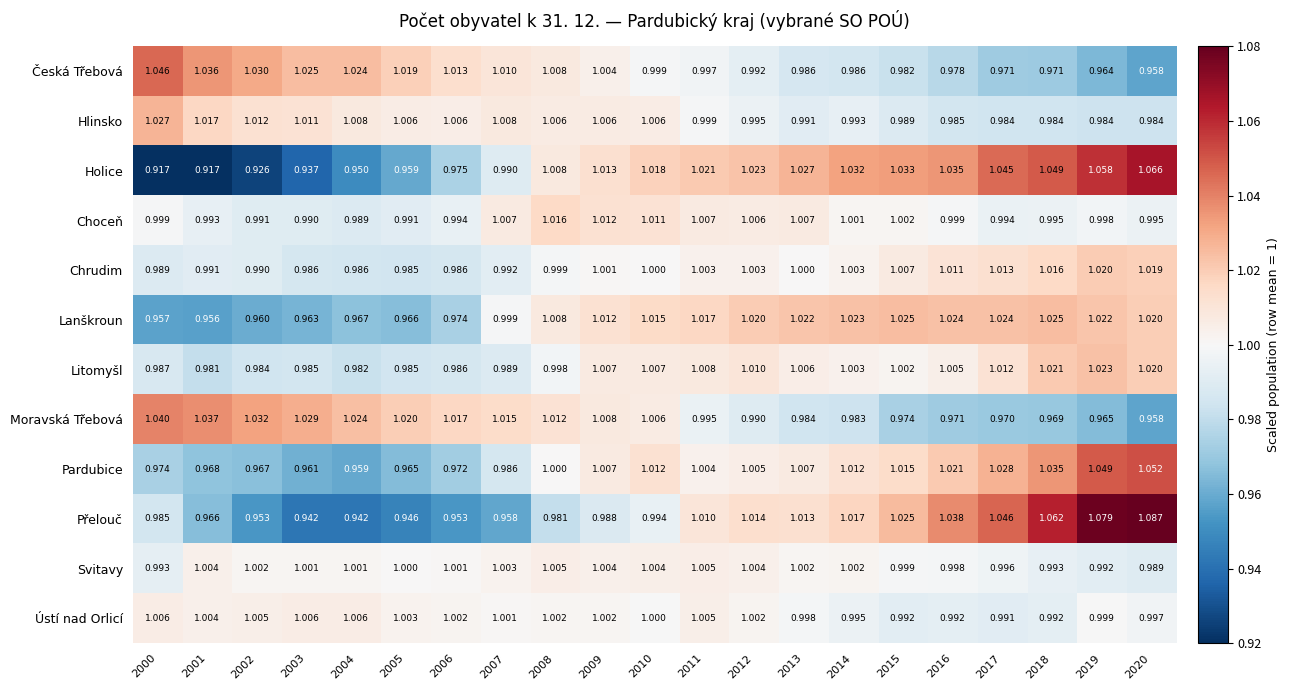

At which category is the sum across all series the highest?

2019